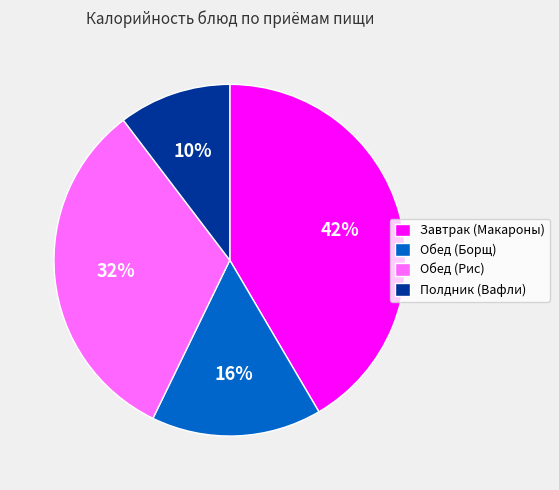

Is there any slice that represents more than half of the pie?

No